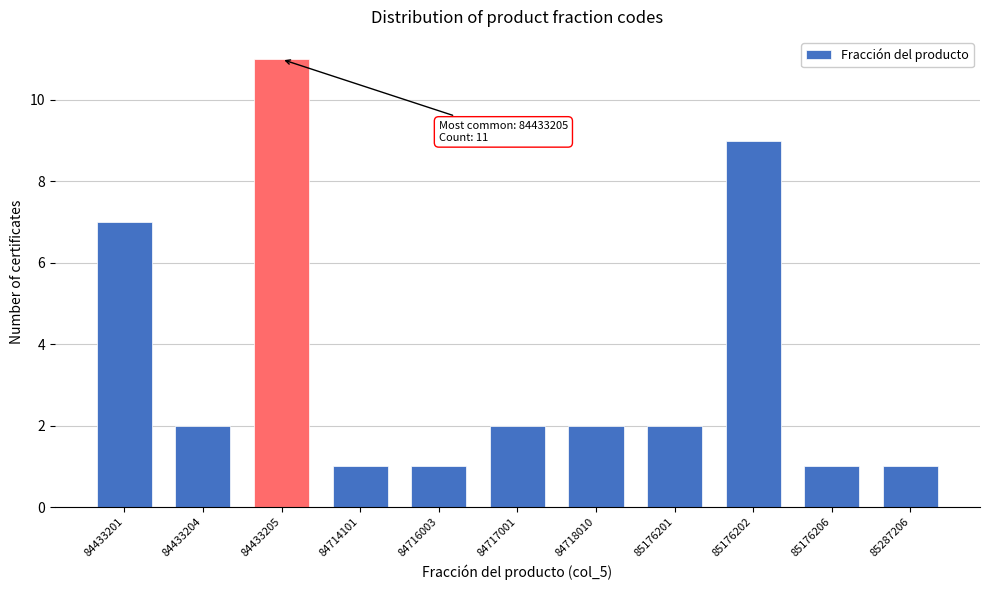

Reading right to left, transcribe all the data shown in this chart.

85287206=1	85176206=1	85176202=9	85176201=2	84718010=2	84717001=2	84716003=1	84714101=1	84433205=11	84433204=2	84433201=7